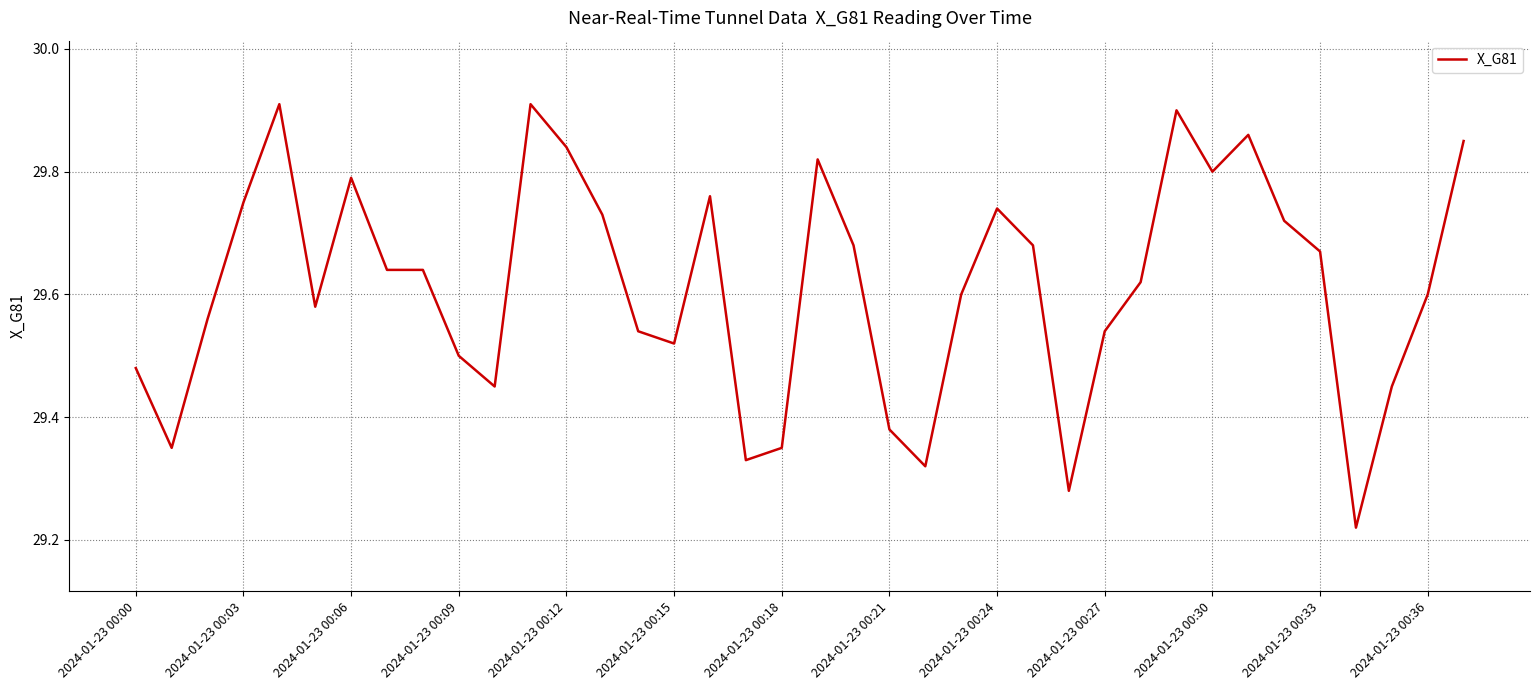

What is the difference between the maximum and minimum values?

0.7